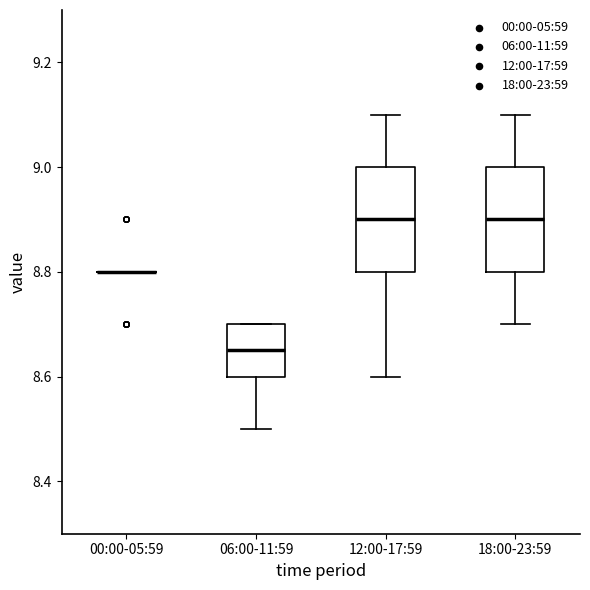

Where does the upper whisker of the box for 12:00-17:59 end on the y-axis? The values are not printed on the chart, so give them approximately, as read against the axis.

9.10